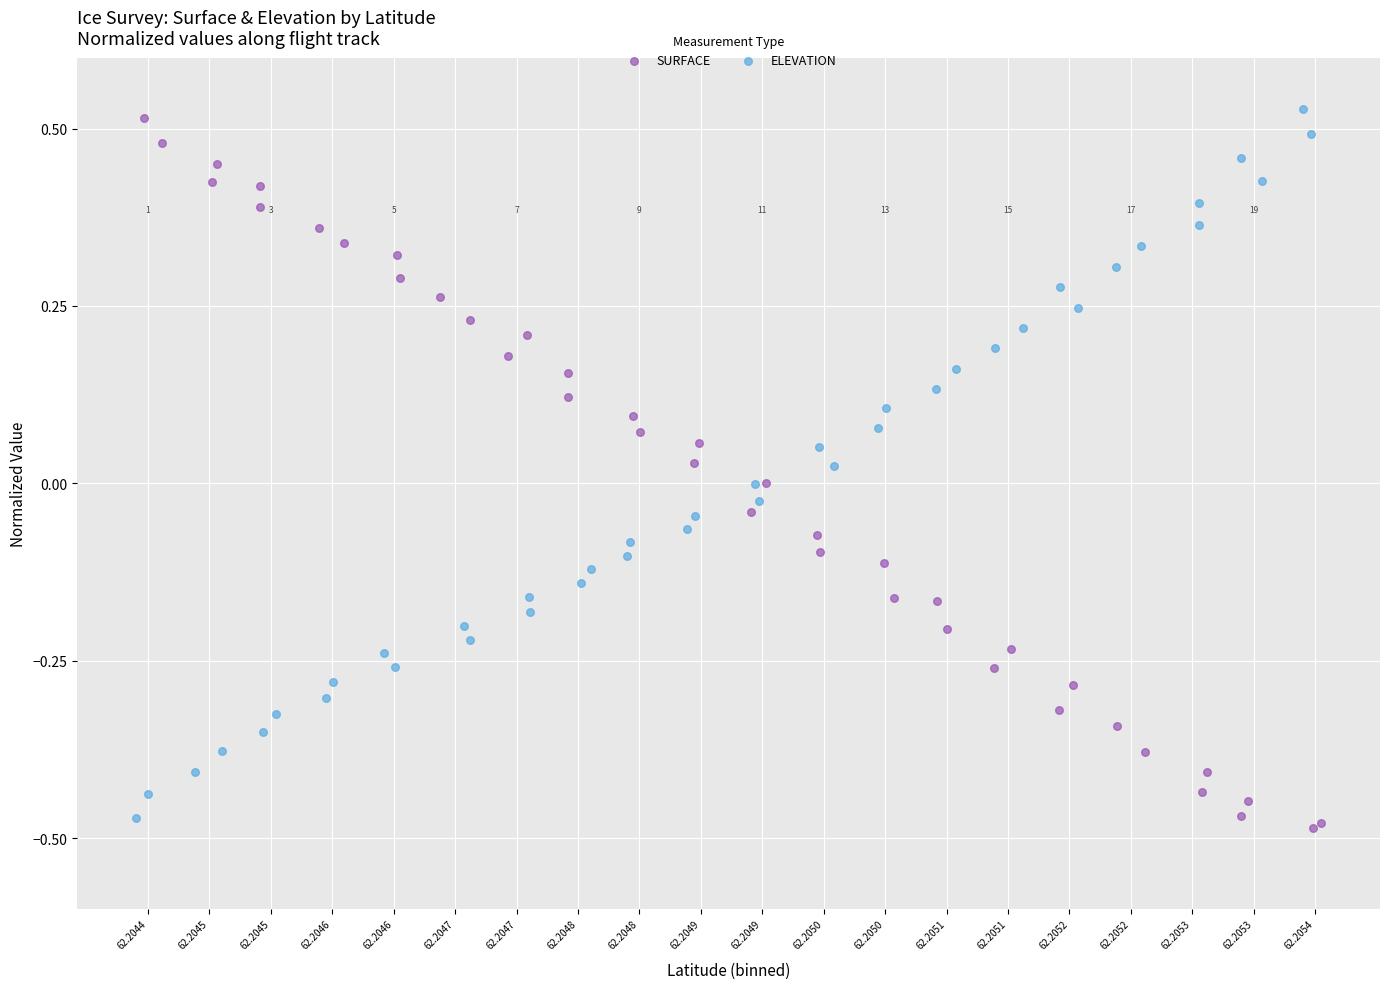

What are all the series names shown in the legend?

SURFACE, ELEVATION